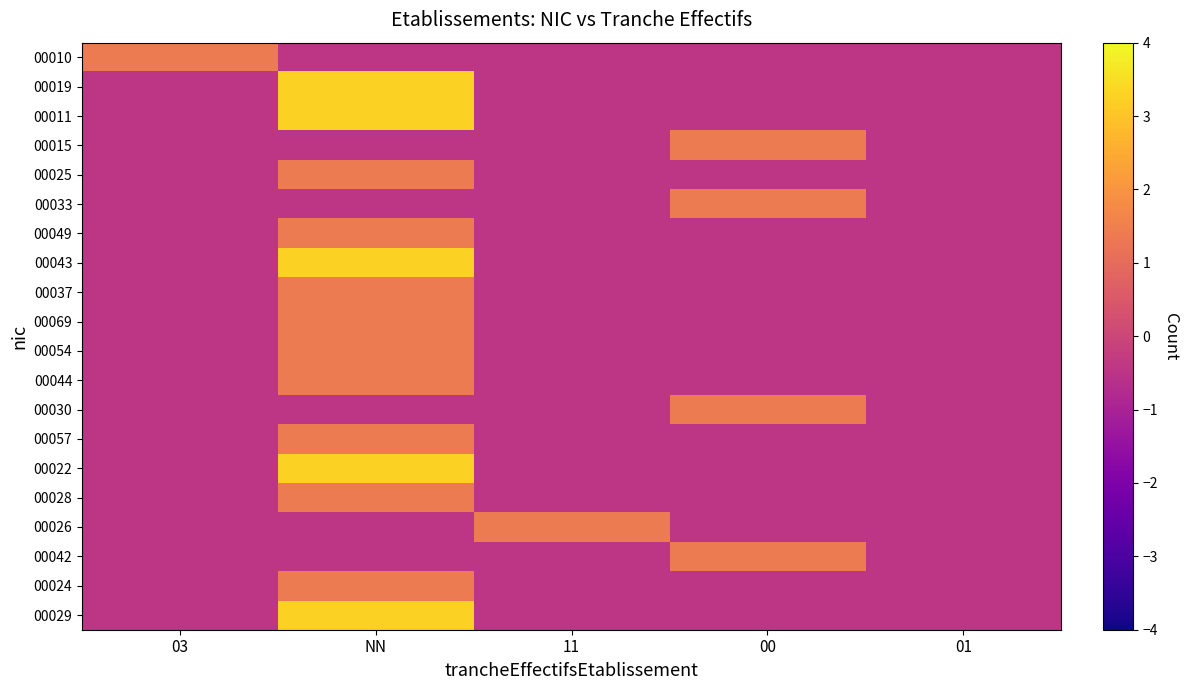

Reading left to right, what are all the values shown in this chart?

00010: 03=1.4	NN=-0.5	11=-0.5	00=-0.5	01=-0.5
00019: 03=-0.5	NN=3.3	11=-0.5	00=-0.5	01=-0.5
00011: 03=-0.5	NN=3.3	11=-0.5	00=-0.5	01=-0.5
00015: 03=-0.5	NN=-0.5	11=-0.5	00=1.4	01=-0.5
00025: 03=-0.5	NN=1.4	11=-0.5	00=-0.5	01=-0.5
00033: 03=-0.5	NN=-0.5	11=-0.5	00=1.4	01=-0.5
00049: 03=-0.5	NN=1.4	11=-0.5	00=-0.5	01=-0.5
00043: 03=-0.5	NN=3.3	11=-0.5	00=-0.5	01=-0.5
00037: 03=-0.5	NN=1.4	11=-0.5	00=-0.5	01=-0.5
00069: 03=-0.5	NN=1.4	11=-0.5	00=-0.5	01=-0.5
00054: 03=-0.5	NN=1.4	11=-0.5	00=-0.5	01=-0.5
00044: 03=-0.5	NN=1.4	11=-0.5	00=-0.5	01=-0.5
00030: 03=-0.5	NN=-0.5	11=-0.5	00=1.4	01=-0.5
00057: 03=-0.5	NN=1.4	11=-0.5	00=-0.5	01=-0.5
00022: 03=-0.5	NN=3.3	11=-0.5	00=-0.5	01=-0.5
00028: 03=-0.5	NN=1.4	11=-0.5	00=-0.5	01=-0.5
00026: 03=-0.5	NN=-0.5	11=1.4	00=-0.5	01=-0.5
00042: 03=-0.5	NN=-0.5	11=-0.5	00=1.4	01=-0.5
00024: 03=-0.5	NN=1.4	11=-0.5	00=-0.5	01=-0.5
00029: 03=-0.5	NN=3.3	11=-0.5	00=-0.5	01=-0.5